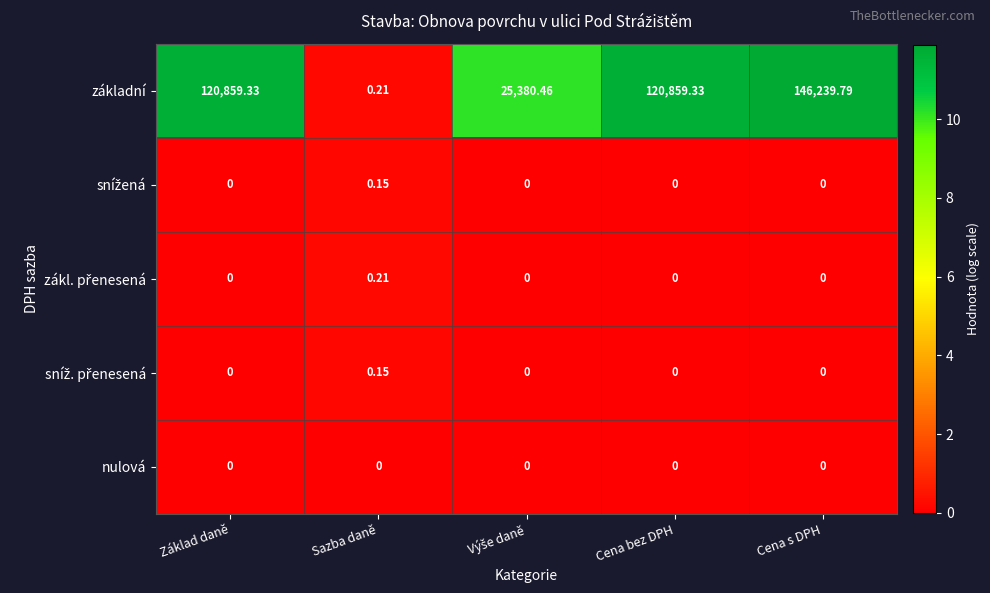

At which category is the sum across all series the highest?

Cena s DPH